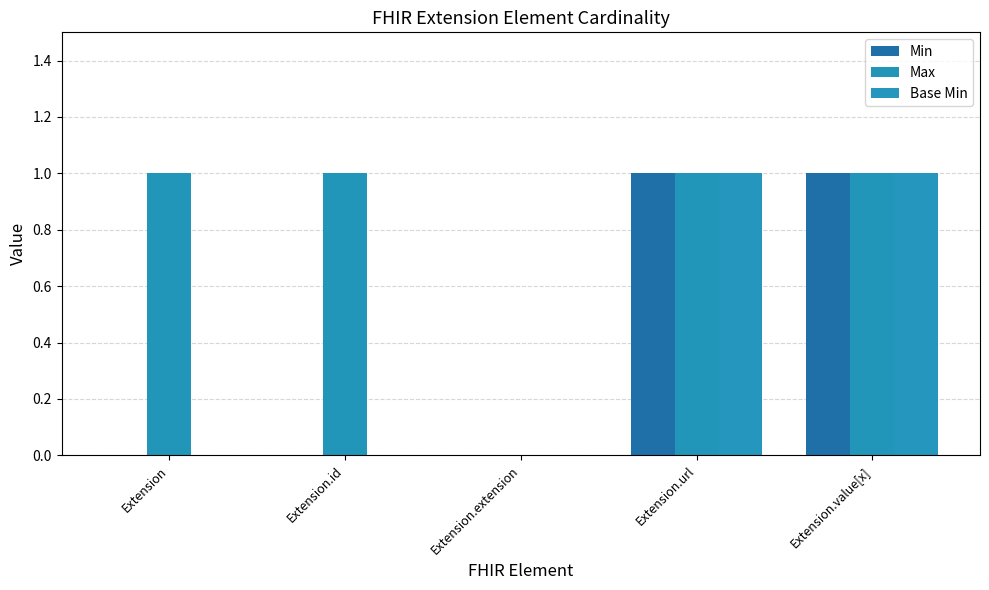

The value of Base Min at Extension.value[x] is 1. True or false?

True